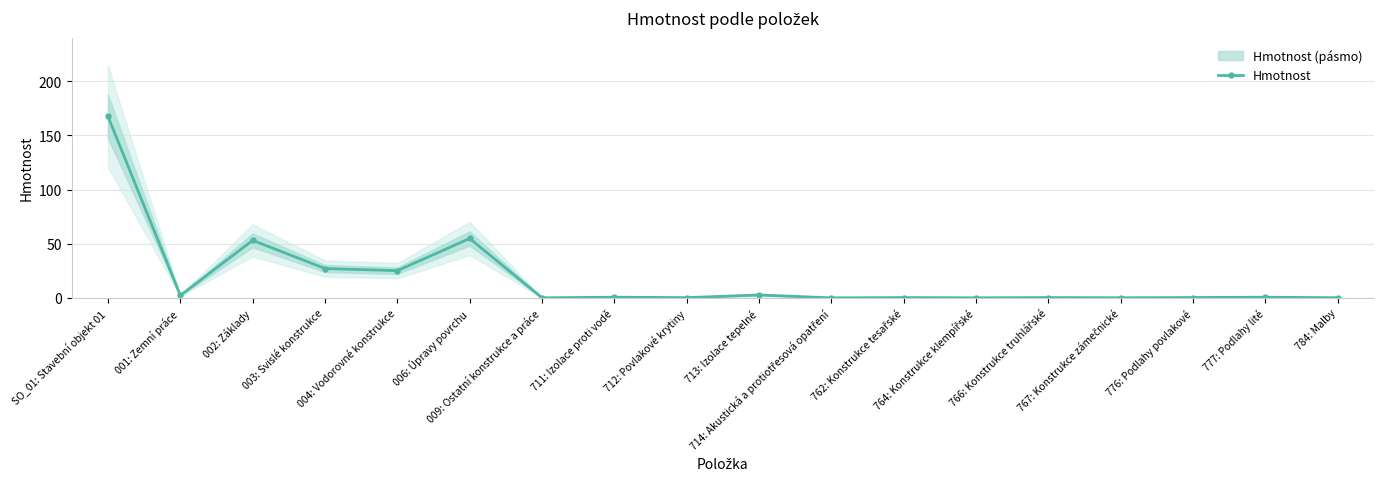

What position from the right is 766: Konstrukce truhlářské?

5